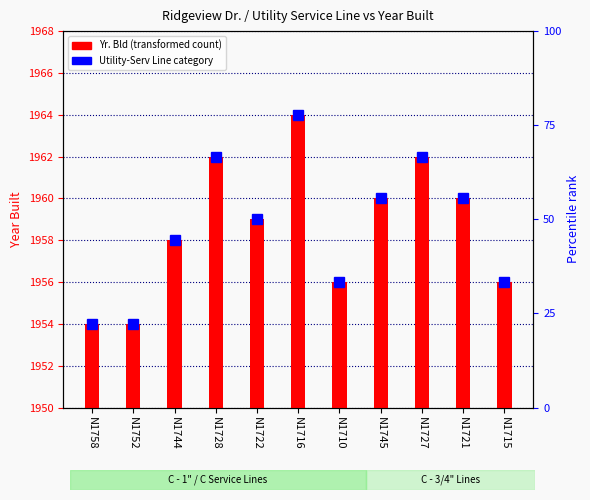

What is the label of the 5th bar from the left?

N1722